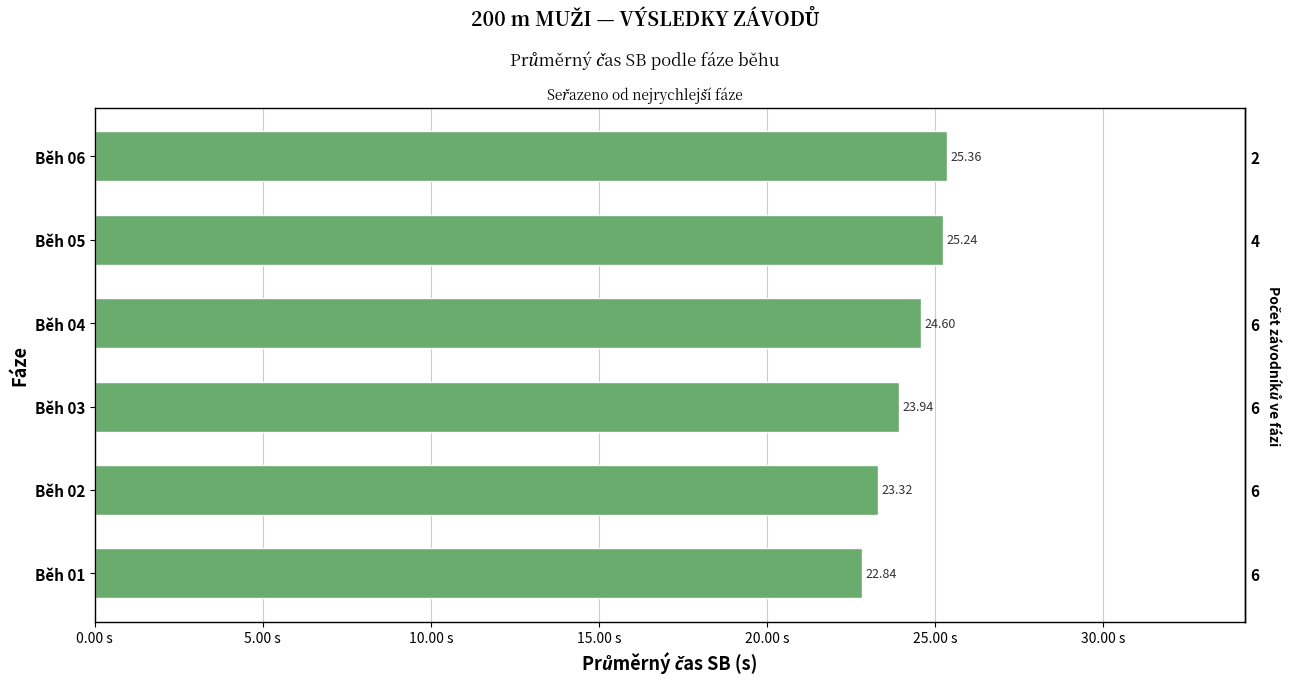

How many bars are there in total?

6